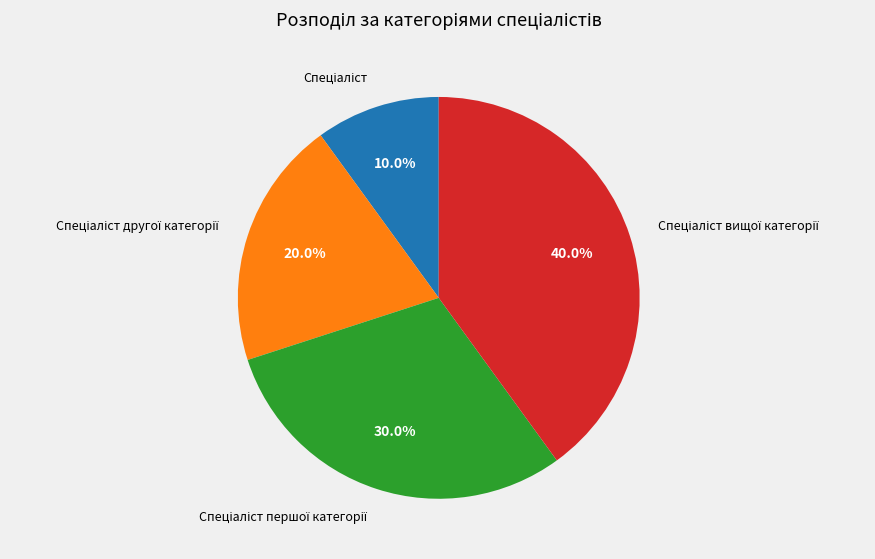

Does any single category account for the majority?

No